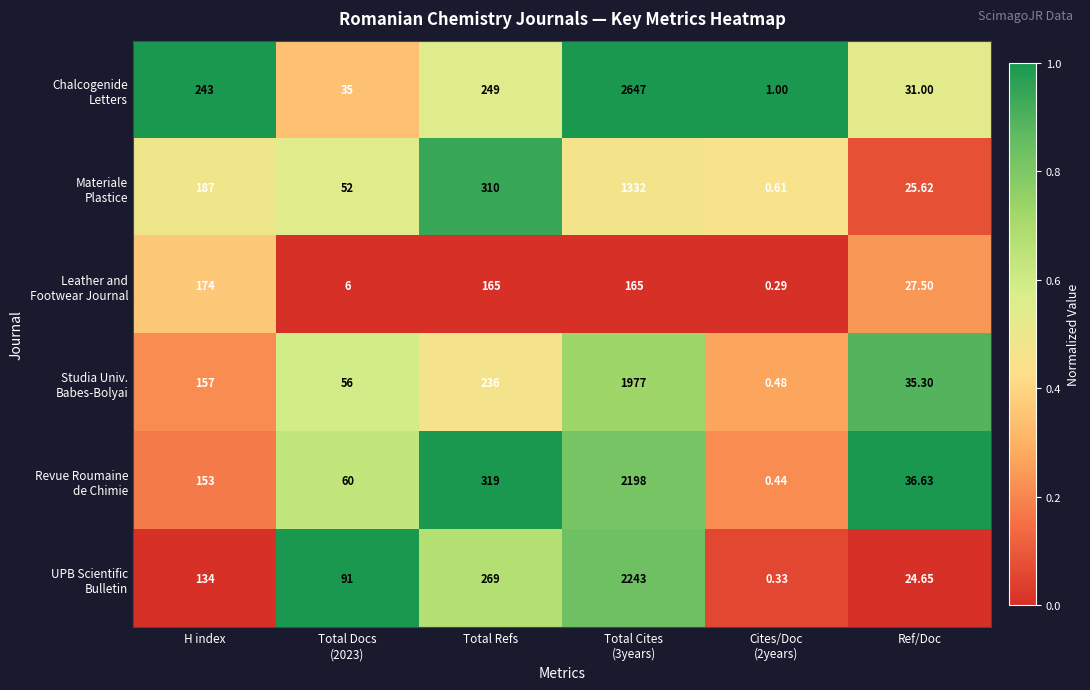

Rank the series by their maximum value, from highest to lowest.

Chalcogenide Letters, Revue Roumaine de Chimie, UPB Scientific Bulletin, Materiale Plastice, Studia Univ. Babes-Bolyai, Leather and Footwear Journal